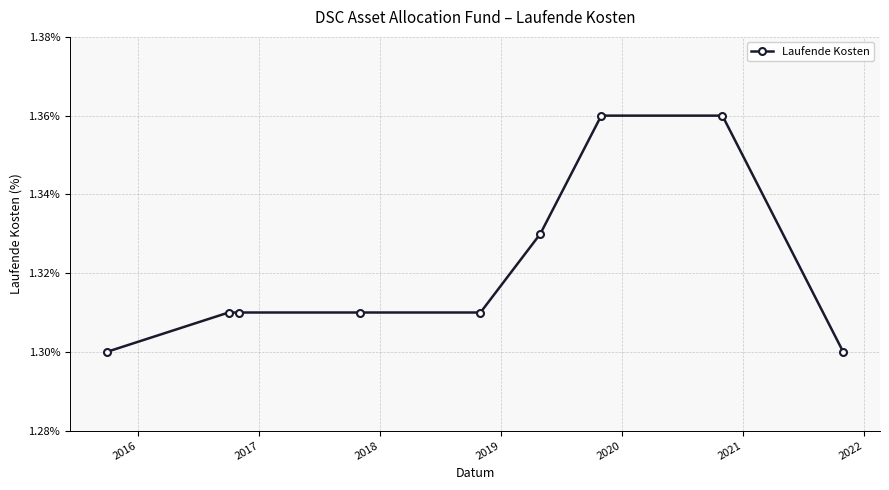

How many values are between 1 and 2?

9